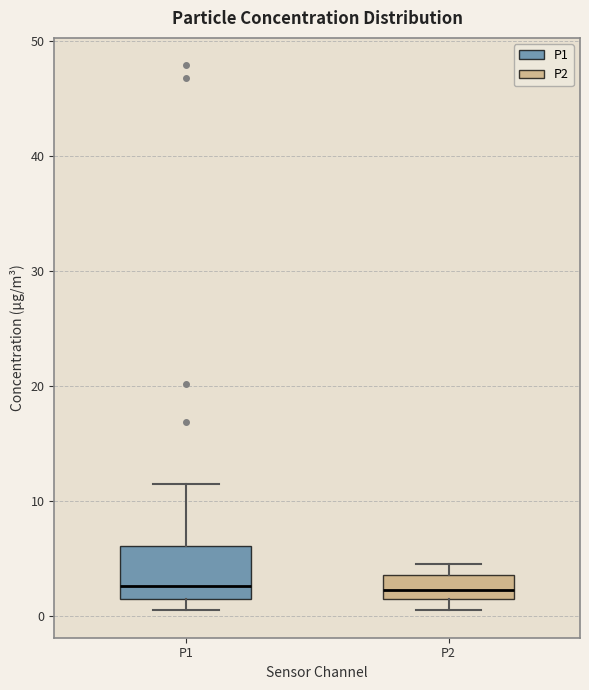

Reading left to right, read every box against the y-axis: the position of its median line, the range the box covers, and the ends of its whiskers. The values are not printed on the chart, so give them approximately, as read against the axis.

P1: median 3, box 2 to 6, whiskers 1 to 12
P2: median 2 (inside the box), box 2 to 4, whiskers 1 to 5